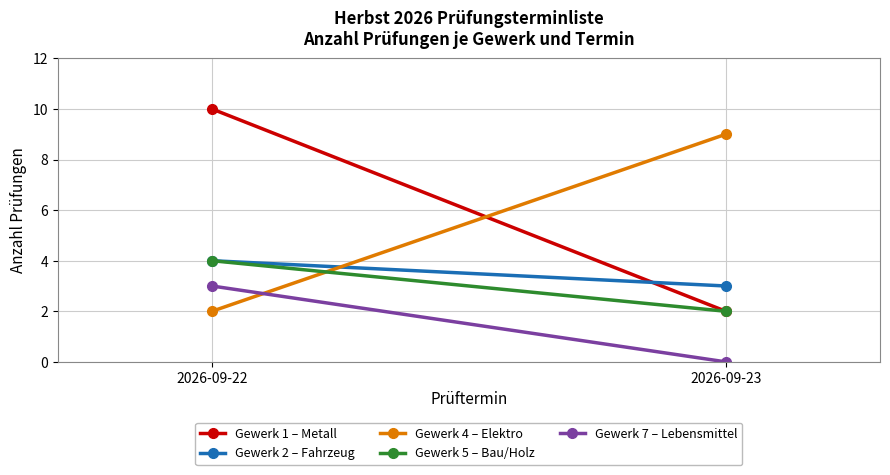

What is the maximum value shown in the chart?

10